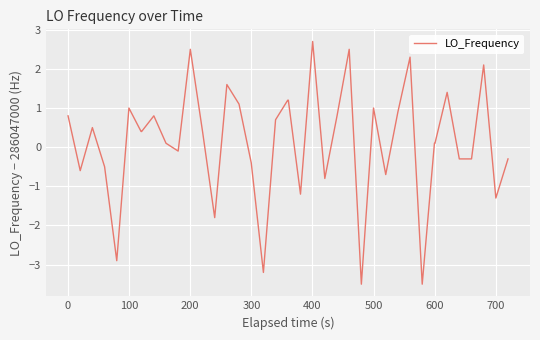

What is the smallest value displayed?

-3.5